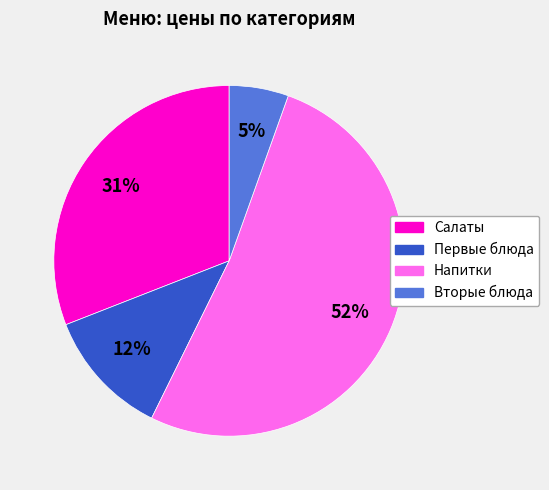

How many slices are in this pie chart?

4